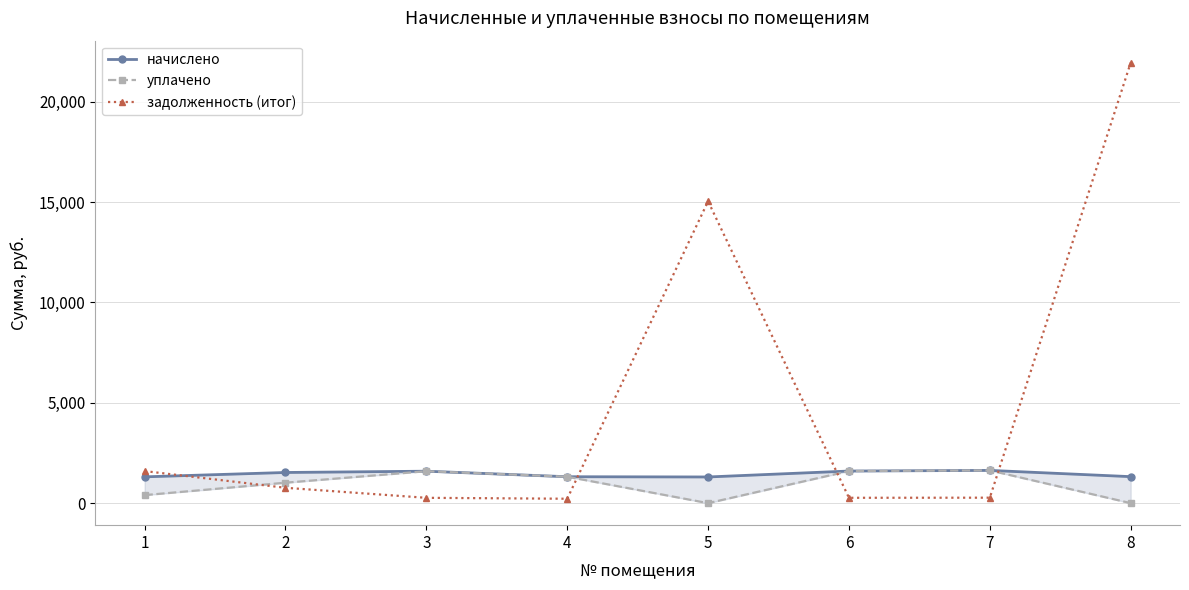

Reading left to right, list all the values displayed in this chart.

начислено: 1310.6	1527.8	1591.9	1316.0	1304.4	1599.7	1631.7	1320.2
уплачено: 400.0	1018.8	1591.9	1316.0	0.0	1599.5	1631.7	0.0
задолженность (итог): 1597.9	765.2	265.3	219.3	15042.0	266.6	271.9	21947.6